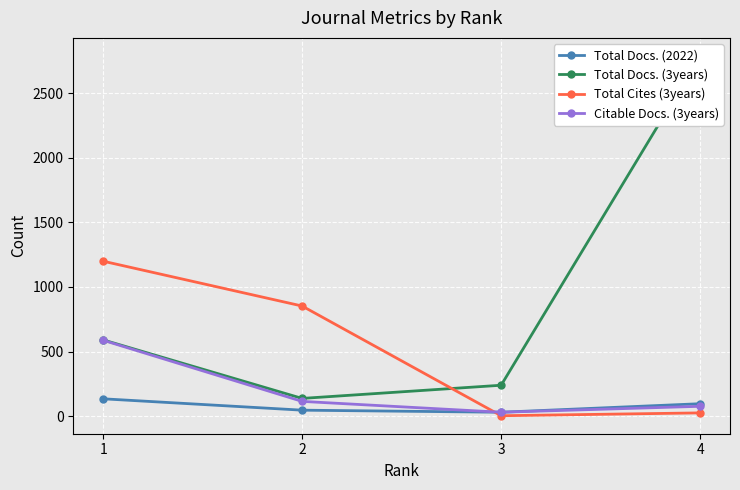

At which category does Citable Docs. (3years) reach its first local valley?

3